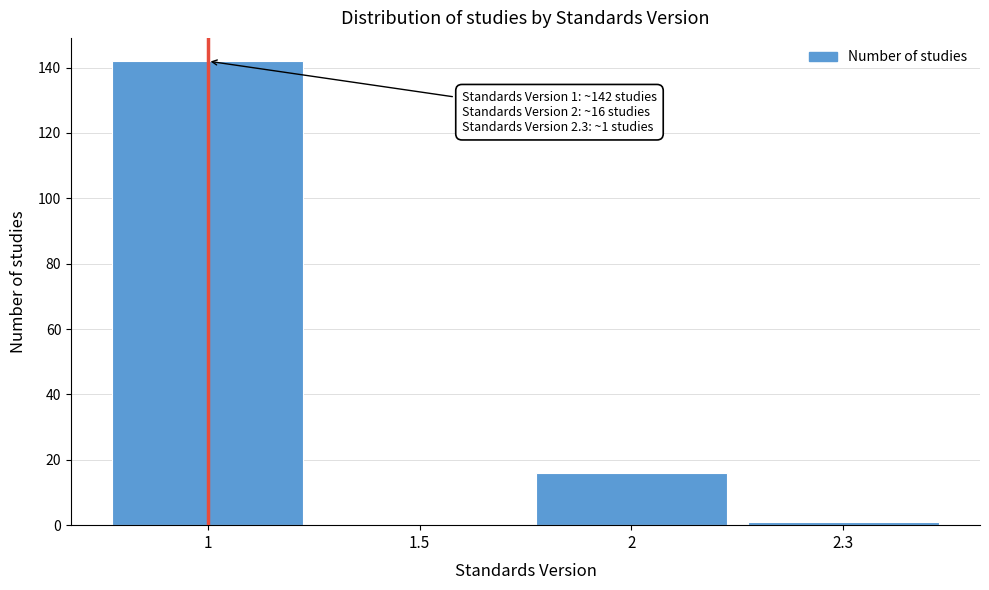

Reading left to right, transcribe all the data shown in this chart.

1=142	1.5=0	2=16	2.3=1